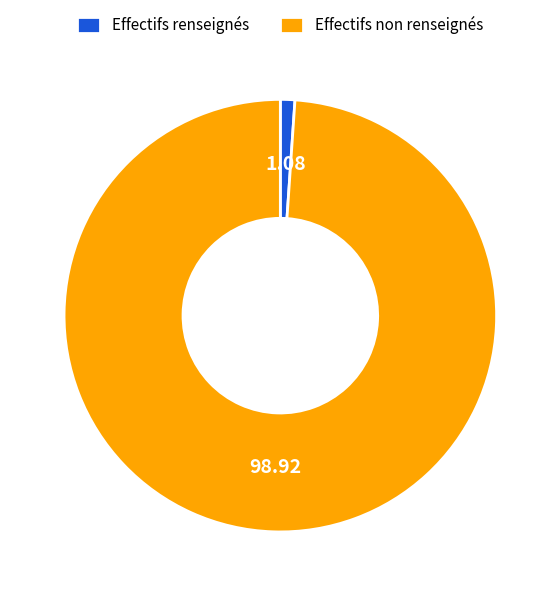

Is Effectifs non renseignés the majority of the pie?

Yes